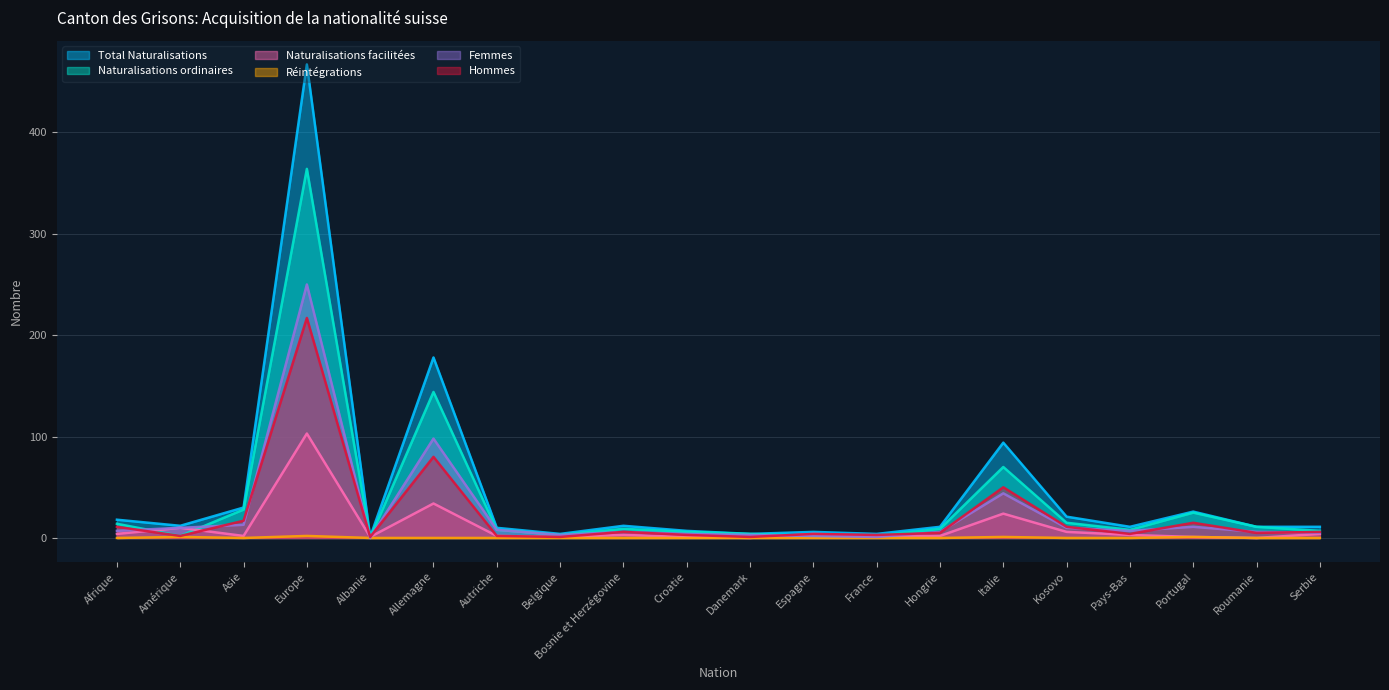

Reading left to right, extract all data points from this chart.

Total Naturalisations: Afrique=18	Amérique=12	Asie=30	Europe=467	Albanie=1	Allemagne=178	Autriche=10	Belgique=4	Bosnie et Herzégovine=12	Croatie=7	Danemark=4	Espagne=6	France=4	Hongrie=11	Italie=94	Kosovo=21	Pays-Bas=11	Portugal=26	Roumanie=11	Serbie=11
Naturalisations ordinaires: Afrique=14	Amérique=2	Asie=28	Europe=364	Albanie=0	Allemagne=144	Autriche=8	Belgique=3	Bosnie et Herzégovine=9	Croatie=6	Danemark=4	Espagne=2	France=2	Hongrie=9	Italie=70	Kosovo=15	Pays-Bas=8	Portugal=25	Roumanie=11	Serbie=7
Naturalisations facilitées: Afrique=4	Amérique=10	Asie=2	Europe=103	Albanie=1	Allemagne=34	Autriche=2	Belgique=1	Bosnie et Herzégovine=3	Croatie=1	Danemark=0	Espagne=4	France=2	Hongrie=2	Italie=24	Kosovo=6	Pays-Bas=3	Portugal=1	Roumanie=0	Serbie=4
Réintégrations: Afrique=0	Amérique=1	Asie=0	Europe=2	Albanie=0	Allemagne=0	Autriche=0	Belgique=0	Bosnie et Herzégovine=0	Croatie=0	Danemark=0	Espagne=0	France=0	Hongrie=0	Italie=1	Kosovo=0	Pays-Bas=0	Portugal=1	Roumanie=0	Serbie=0
Femmes: Afrique=7	Amérique=10	Asie=13	Europe=250	Albanie=0	Allemagne=98	Autriche=8	Belgique=3	Bosnie et Herzégovine=6	Croatie=4	Danemark=3	Espagne=2	France=1	Hongrie=6	Italie=44	Kosovo=10	Pays-Bas=7	Portugal=11	Roumanie=6	Serbie=5
Hommes: Afrique=11	Amérique=2	Asie=17	Europe=217	Albanie=1	Allemagne=80	Autriche=2	Belgique=1	Bosnie et Herzégovine=6	Croatie=3	Danemark=1	Espagne=4	France=3	Hongrie=5	Italie=50	Kosovo=11	Pays-Bas=4	Portugal=15	Roumanie=5	Serbie=6